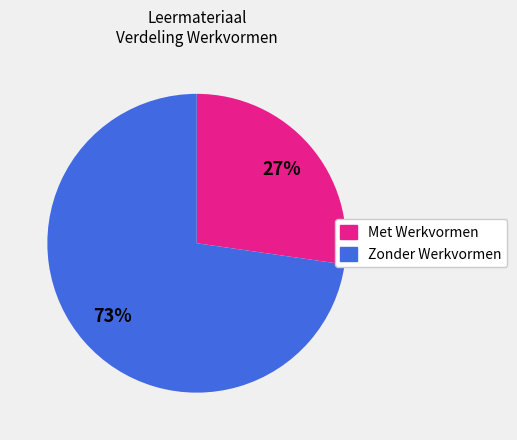

Is there any slice that represents more than half of the pie?

Yes